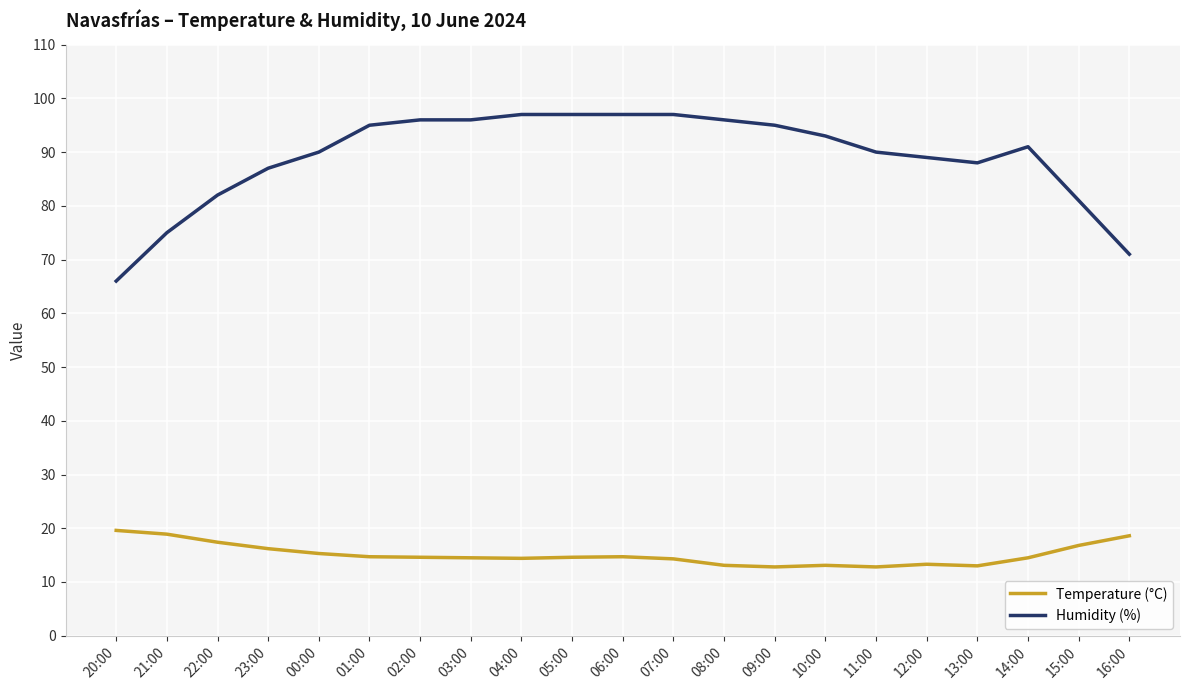

Is this an area chart (filled region under the line)?

No